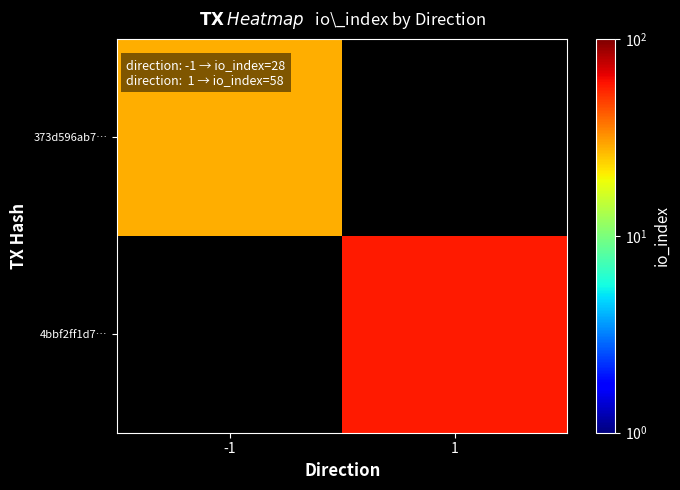

List the series in order of their peak value, highest first.

4bbf2ff1d7…, 373d596ab7…